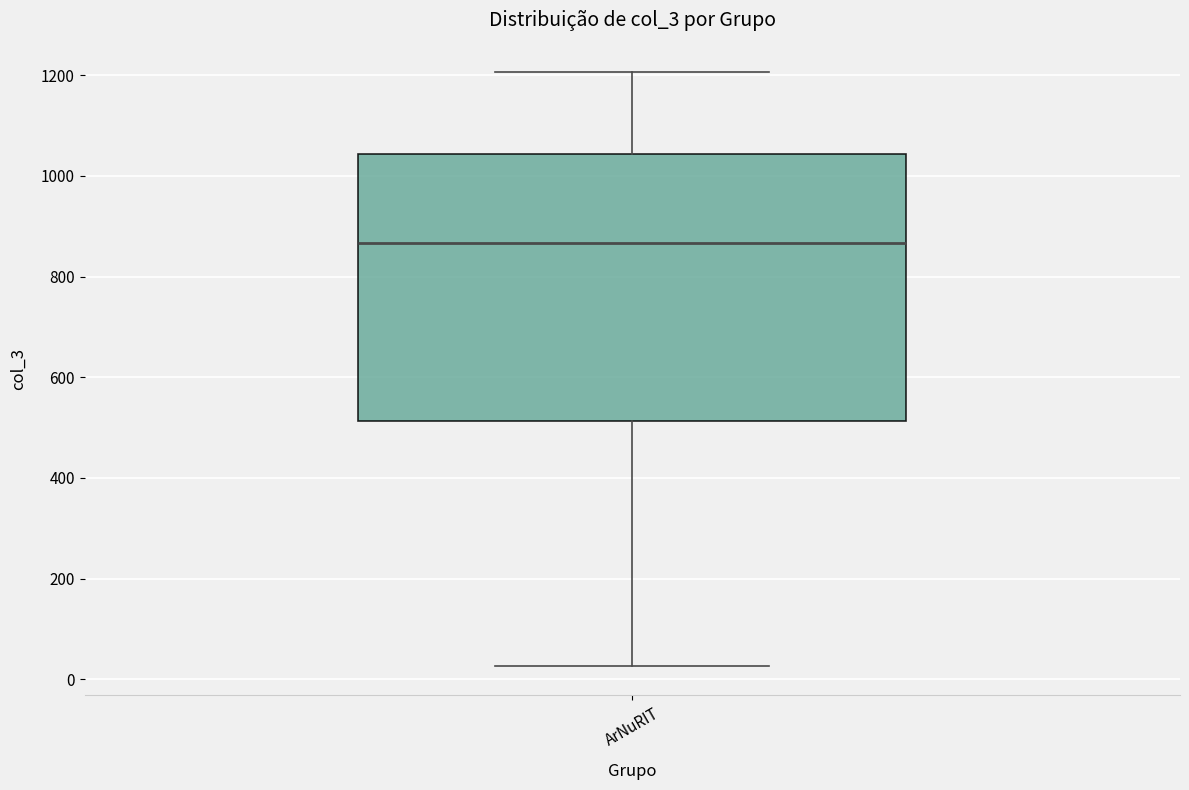

Where is the lower edge of the box for ArNuRIT on the y-axis? The values are not printed on the chart, so give them approximately, as read against the axis.

520